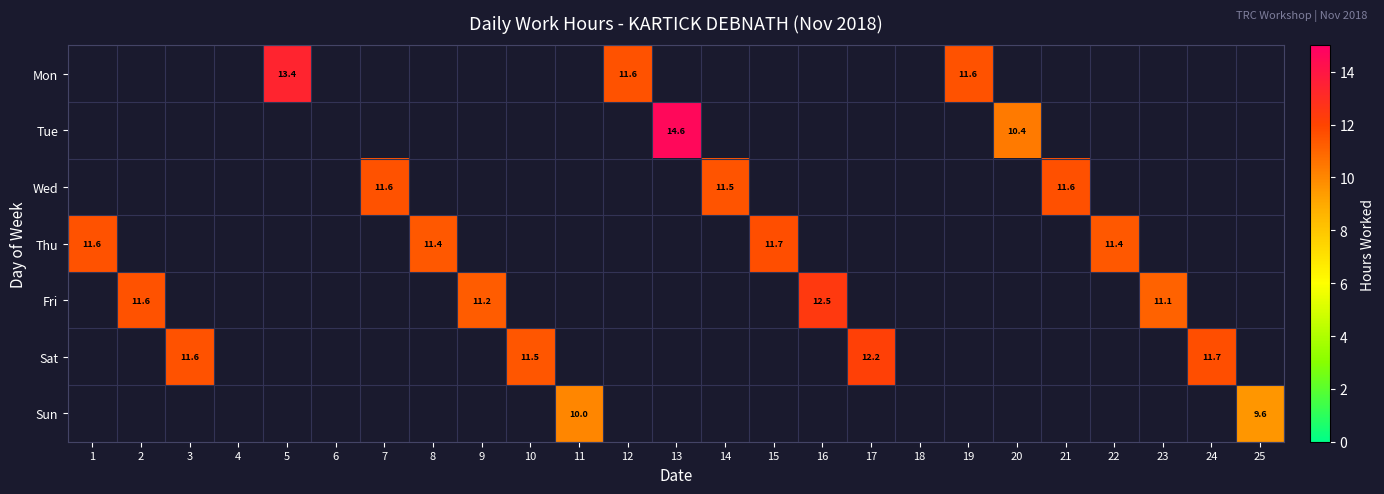

What value does the Mon series have at 5?

13.4